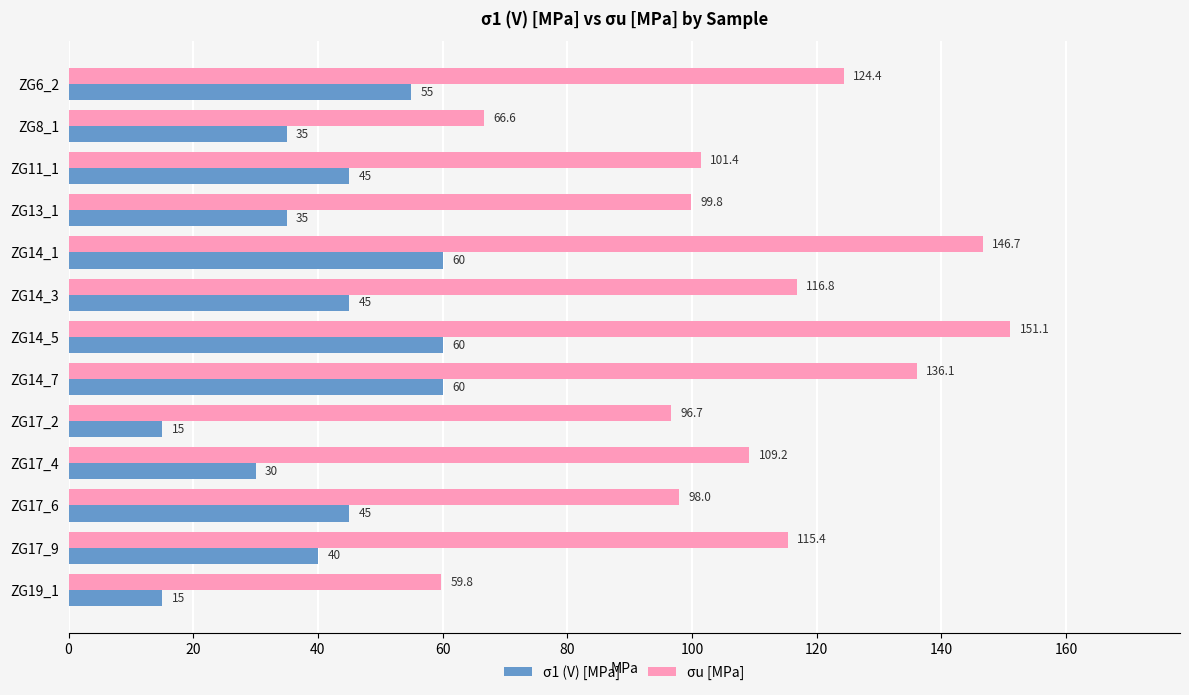

What is the minimum value shown in the chart?

15.0